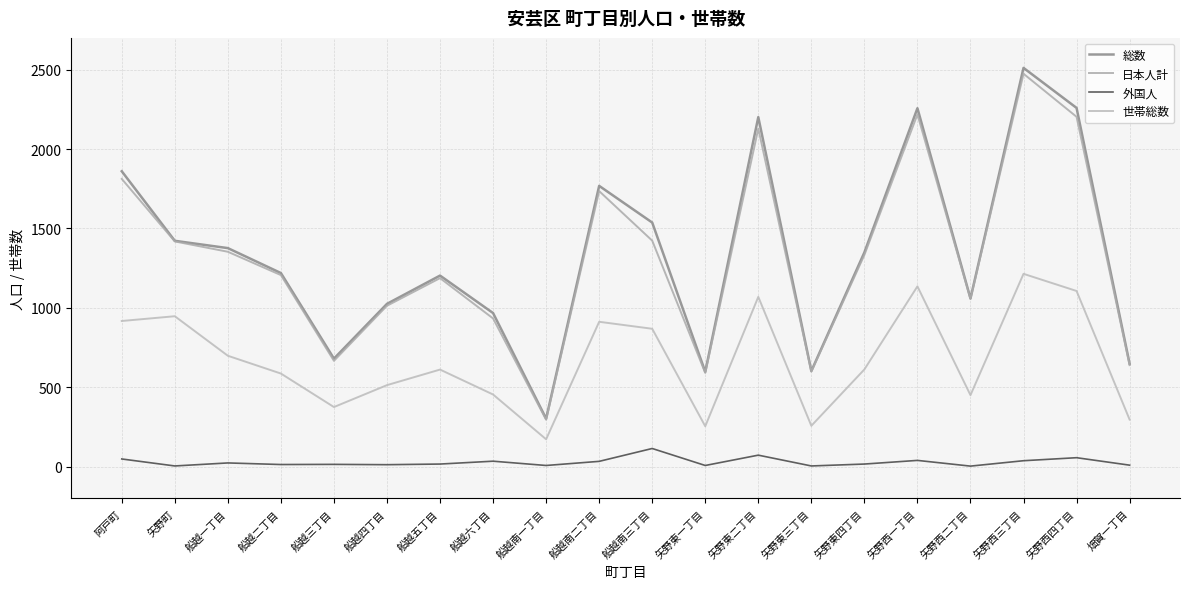

True or false: 総数 has more than 0 points higher than both neighbors.

True